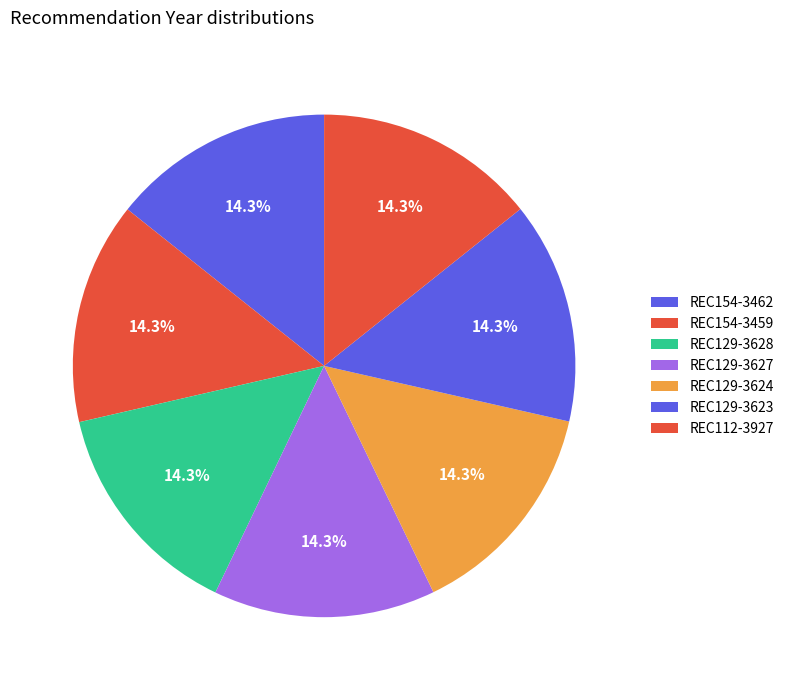

What portion of the pie excludes REC129-3627?

85.7%